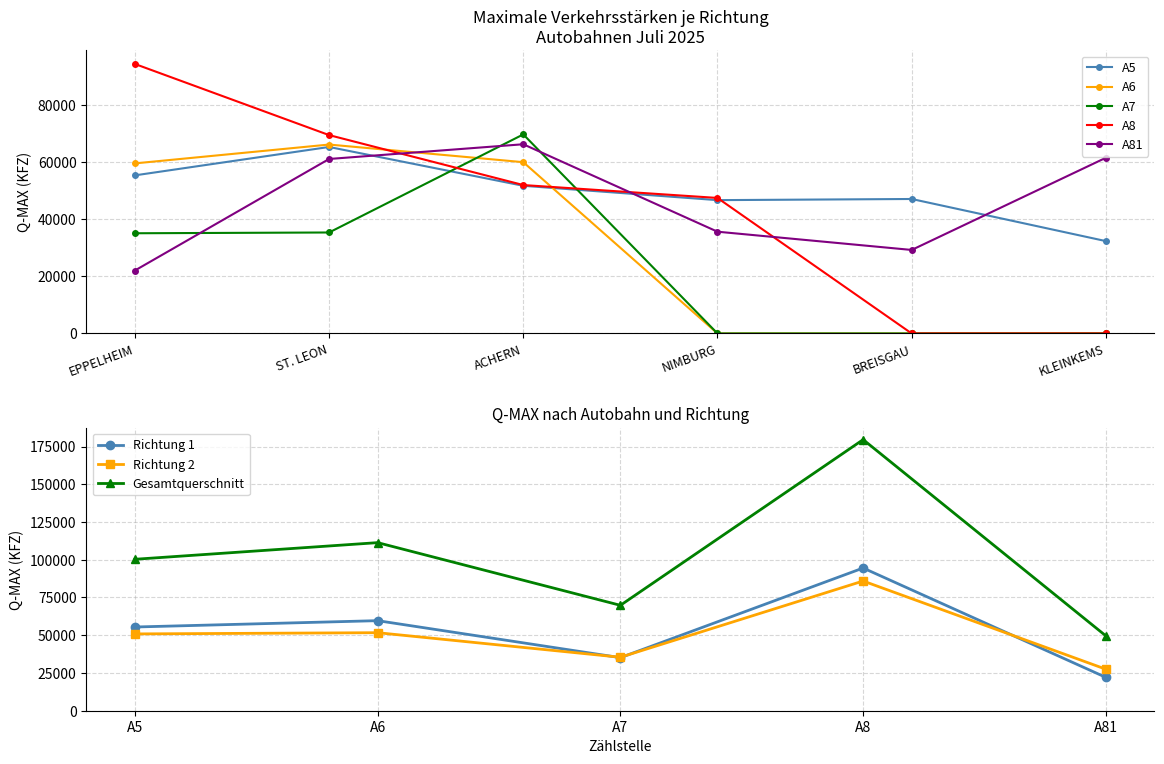

True or false: Richtung 2 and Gesamtquerschnitt intersect in this chart.

False